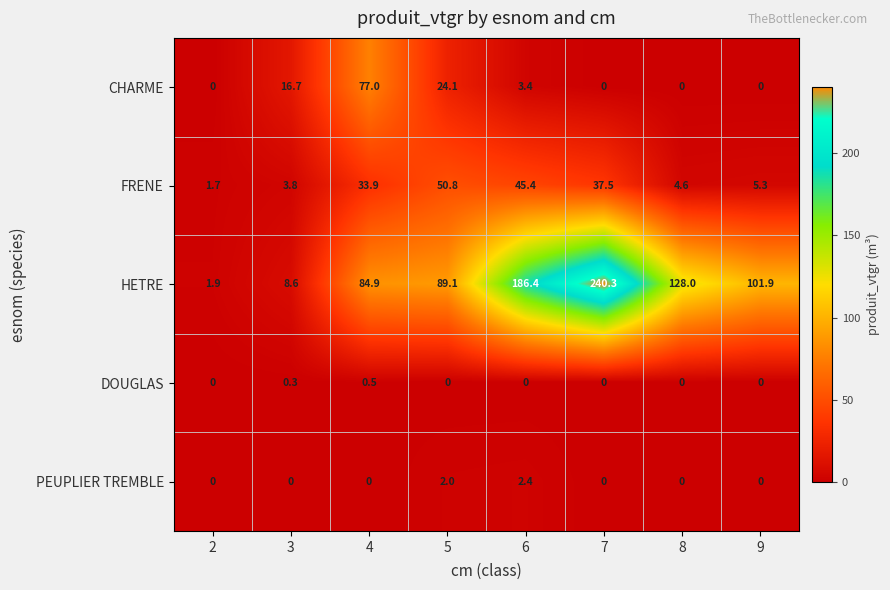

How many series are shown in this chart?

5